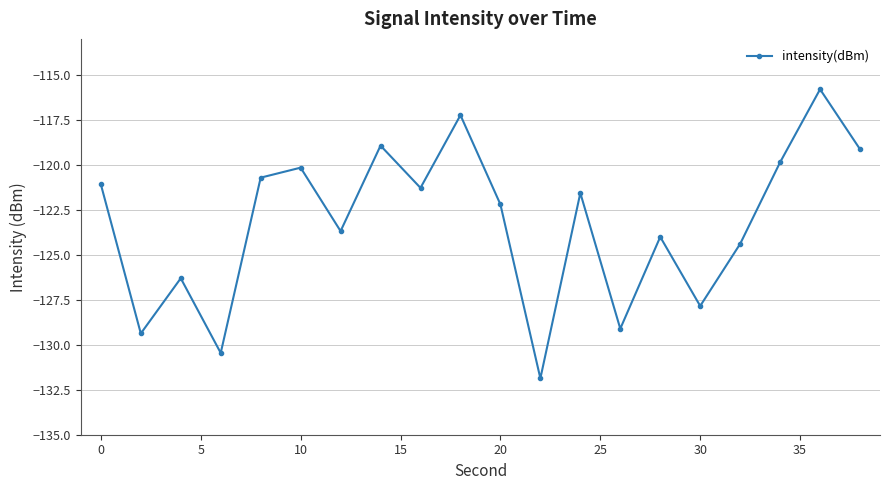

What is the sum of all values?

-2465.0